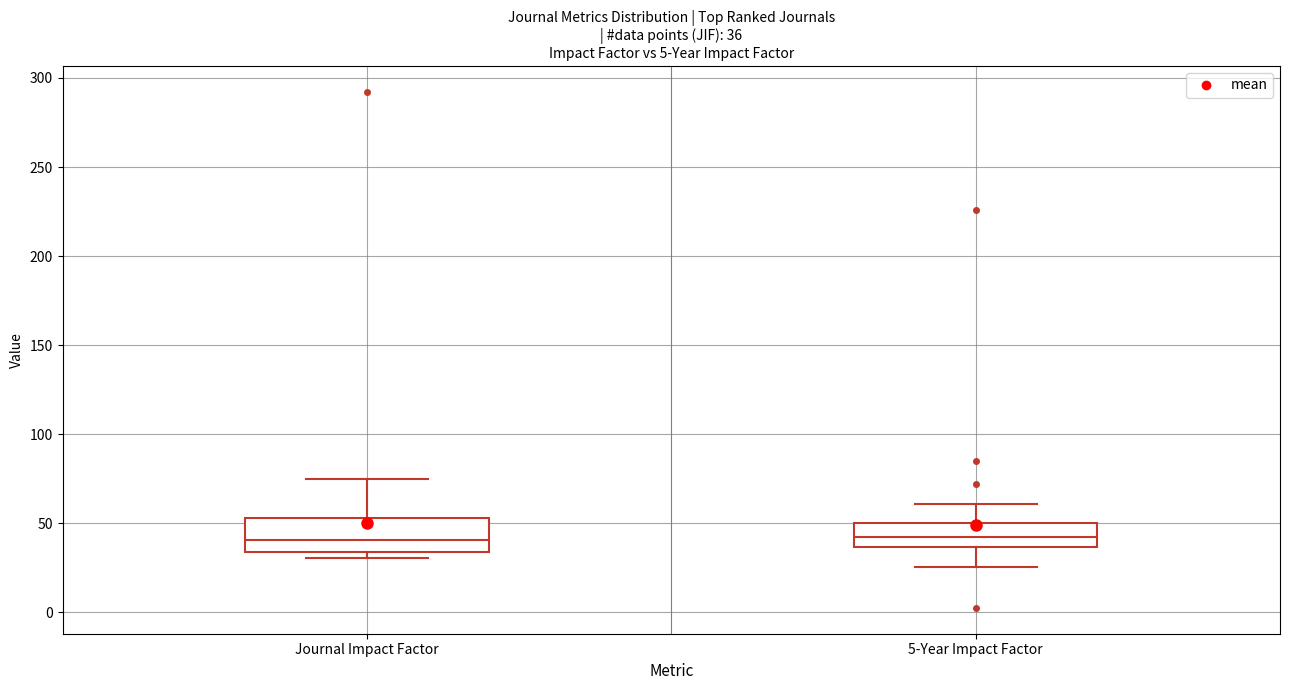

Which box is the tallest, from its lower edge to its upper edge?

Journal Impact Factor